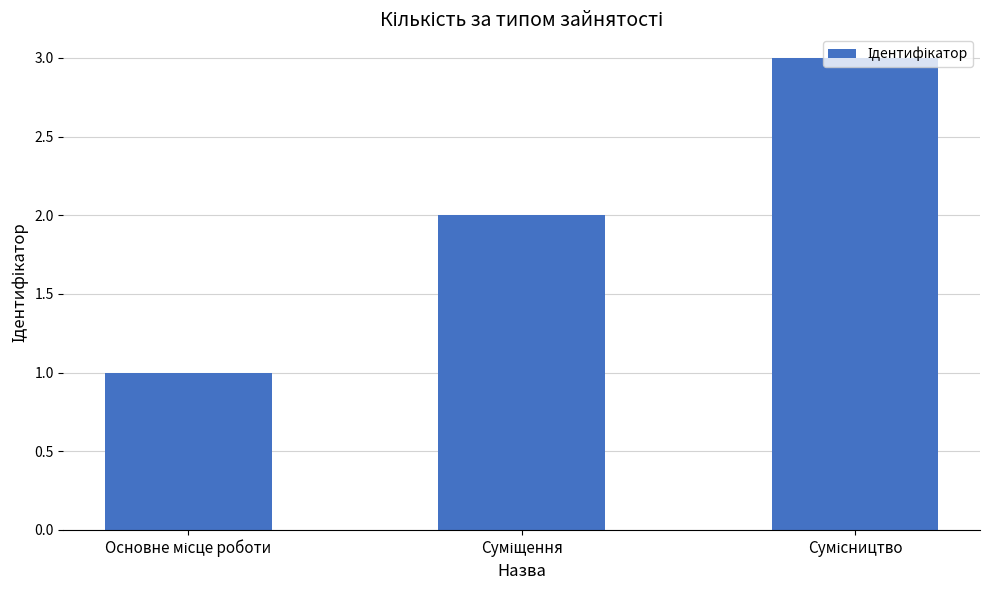

Reading right to left, extract all data points from this chart.

3	2	1